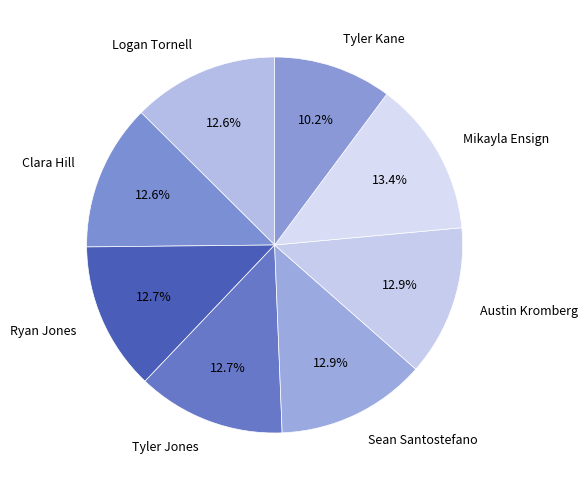

Count the number of slices in the pie.

8